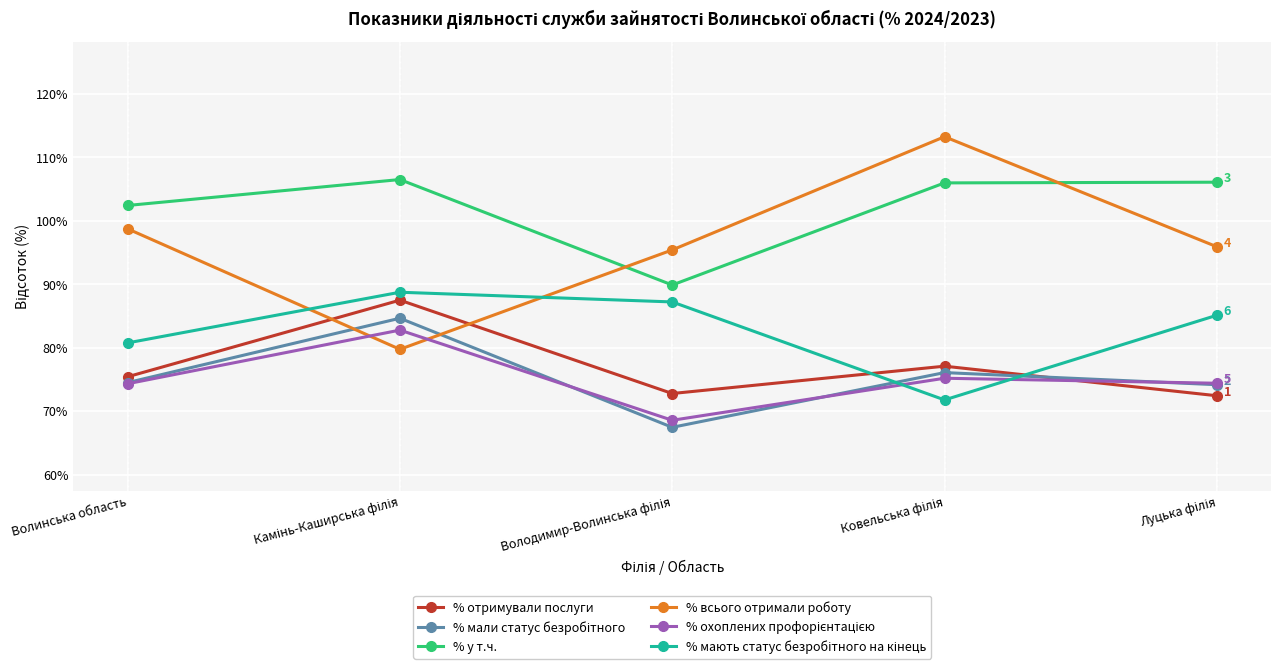

How many data points in % отримували послуги are less than 75?

2